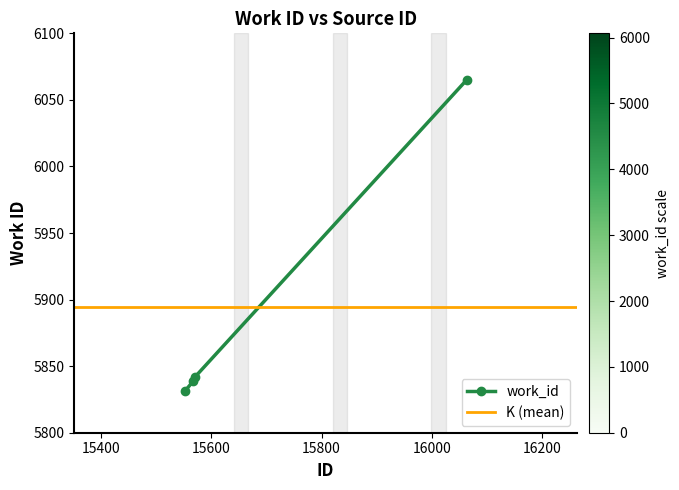

Read the value at 15552, to the nearest 10.

5830